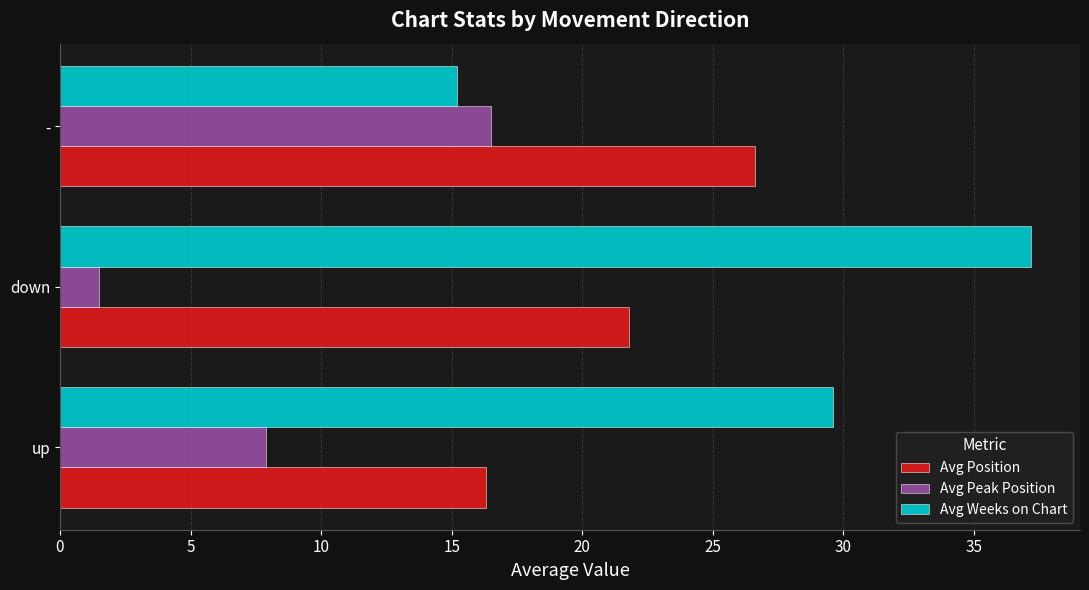

Which series has the widest spread of values?

Avg Weeks on Chart